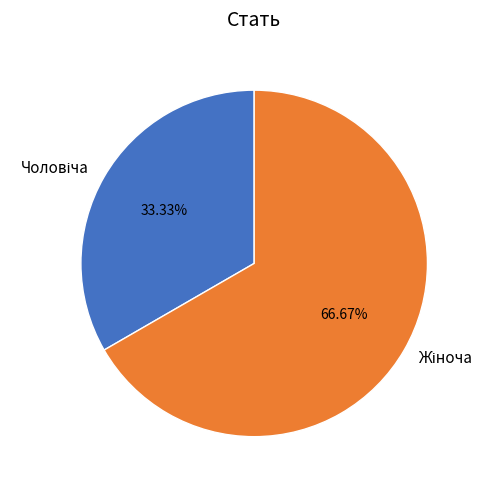

How many segments does this pie chart have?

2